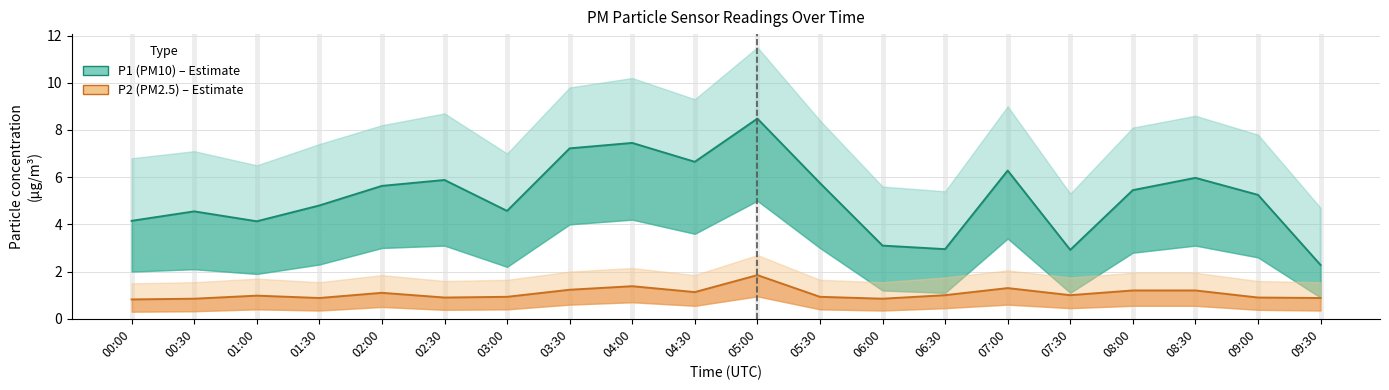

What is the smallest value displayed?

0.8